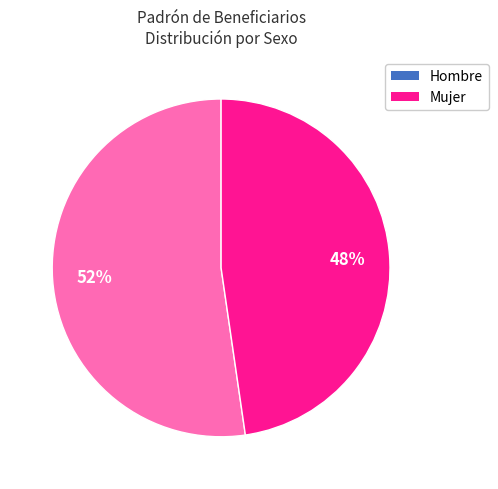

How many segments does this pie chart have?

2